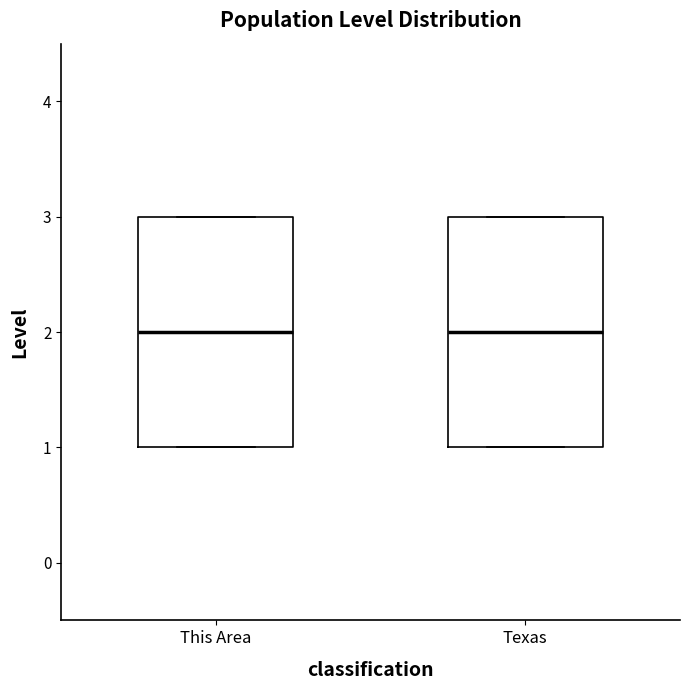

Reading left to right, read every box against the y-axis: the position of its median line, the range the box covers, and the ends of its whiskers. The values are not printed on the chart, so give them approximately, as read against the axis.

This Area: median 2, box 1 to 3, whiskers 1 to 3
Texas: median 2, box 1 to 3, whiskers 1 to 3